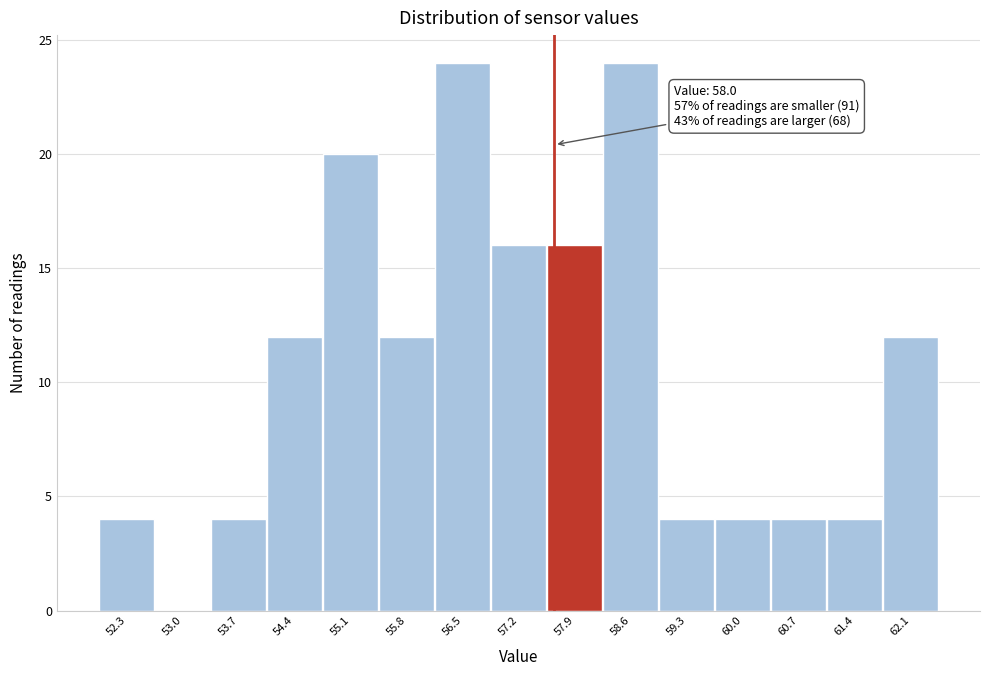

Reading left to right, what are all the values shown in this chart?

52.3=4	53.0=0	53.7=4	54.4=12	55.1=20	55.8=12	56.5=24	57.2=16	57.9=16	58.6=24	59.3=4	60.0=4	60.7=4	61.4=4	62.1=12